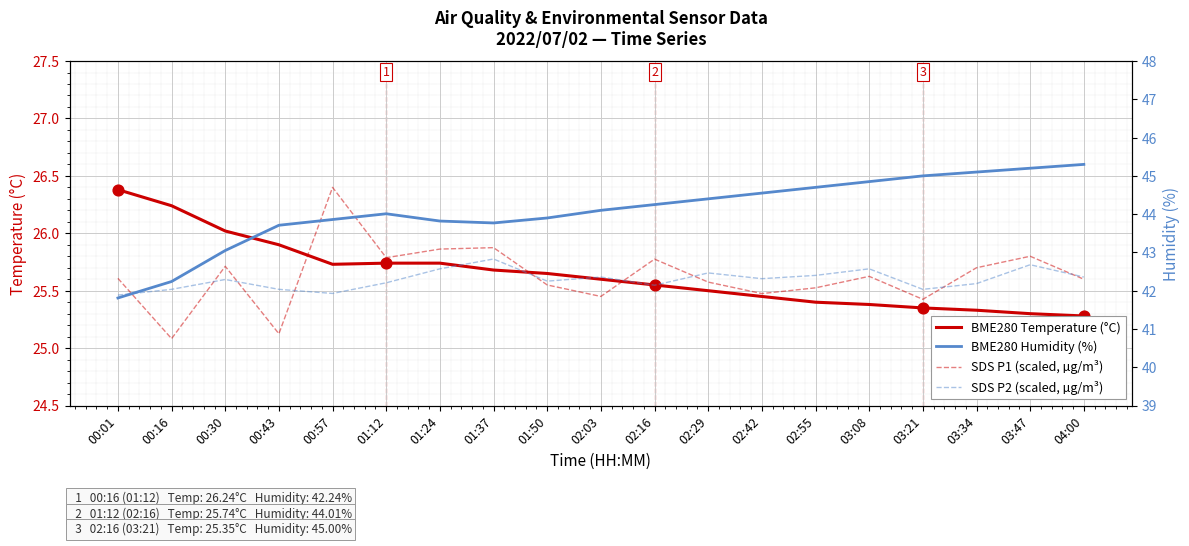

Is the value of SDS P1 (scaled, µg/m³) at 04:00 greater than the value of SDS P2 (scaled, µg/m³) at 04:00?

No